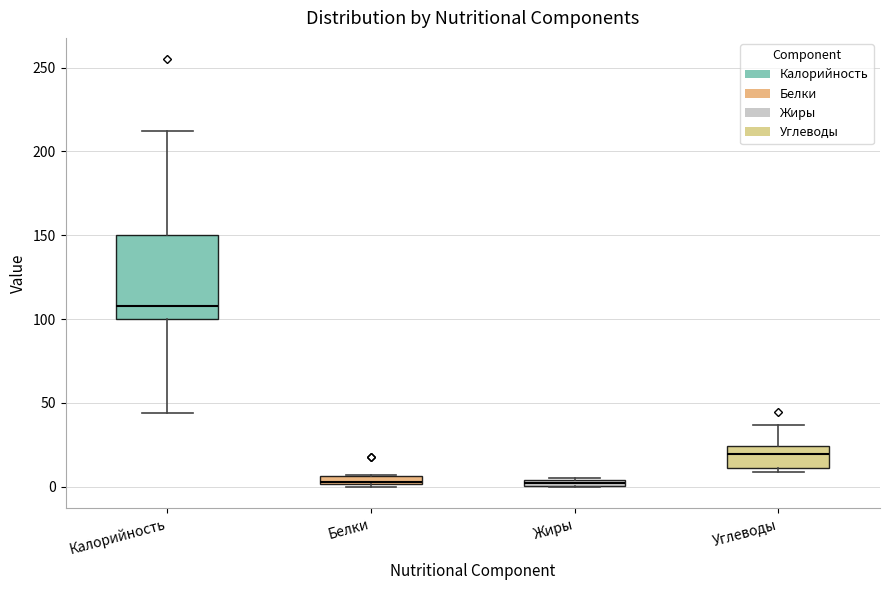

Which box is the tallest, from its lower edge to its upper edge?

Калорийность